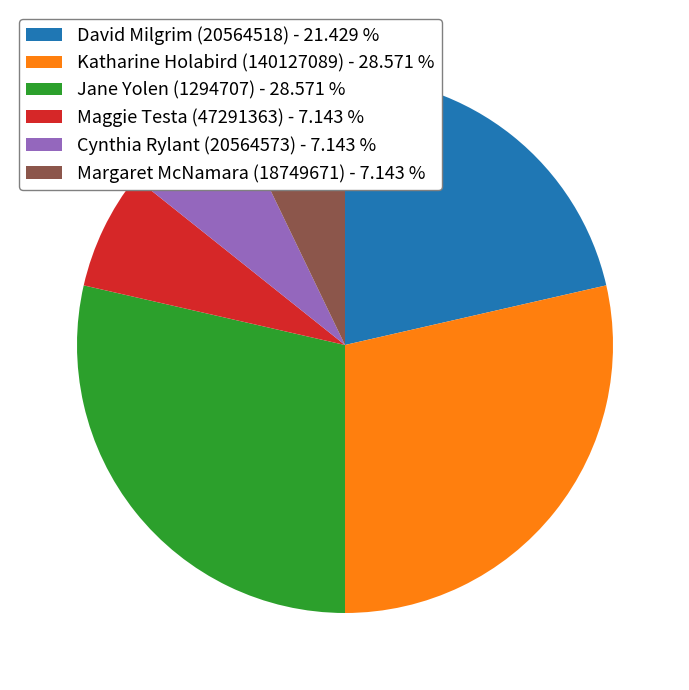

Is the sum of Cynthia Rylant (20564573) - 7.143 % and David Milgrim (20564518) - 21.429 % greater than half?

No